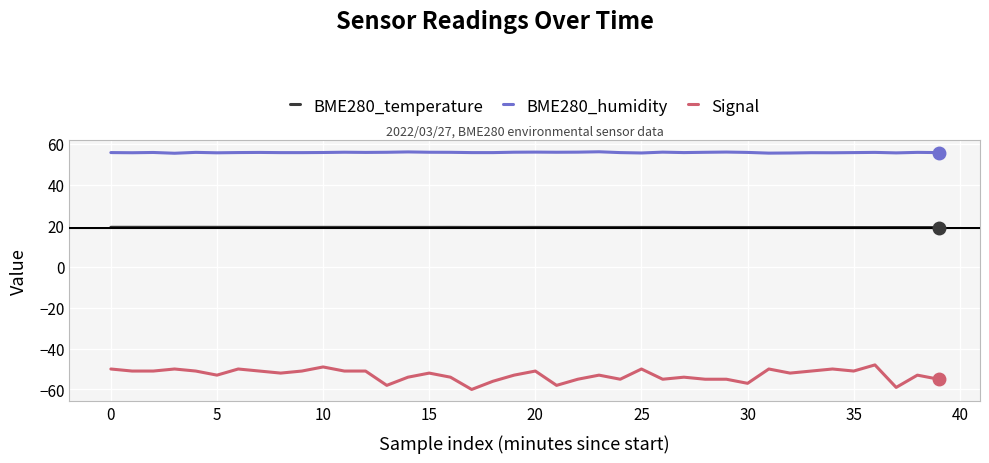

List the series in order of their peak value, highest first.

BME280_humidity, BME280_temperature, Signal